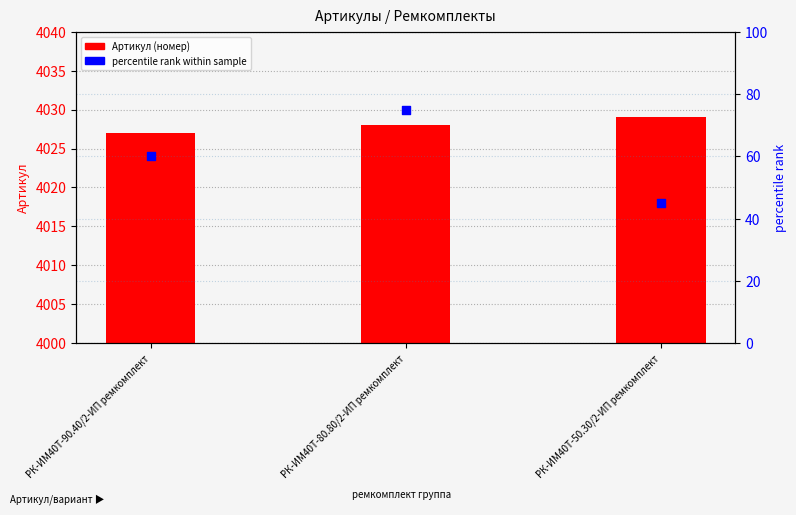

Which series reaches the maximum Y coordinate?

Артикул (номер)